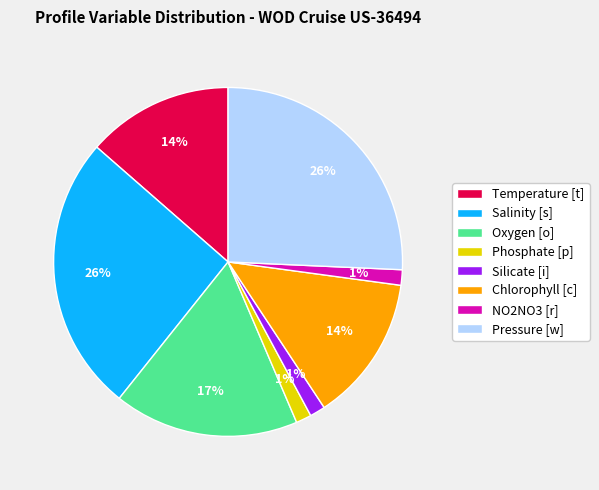

To the nearest percent, what portion does Salinity [s] represent?

26%